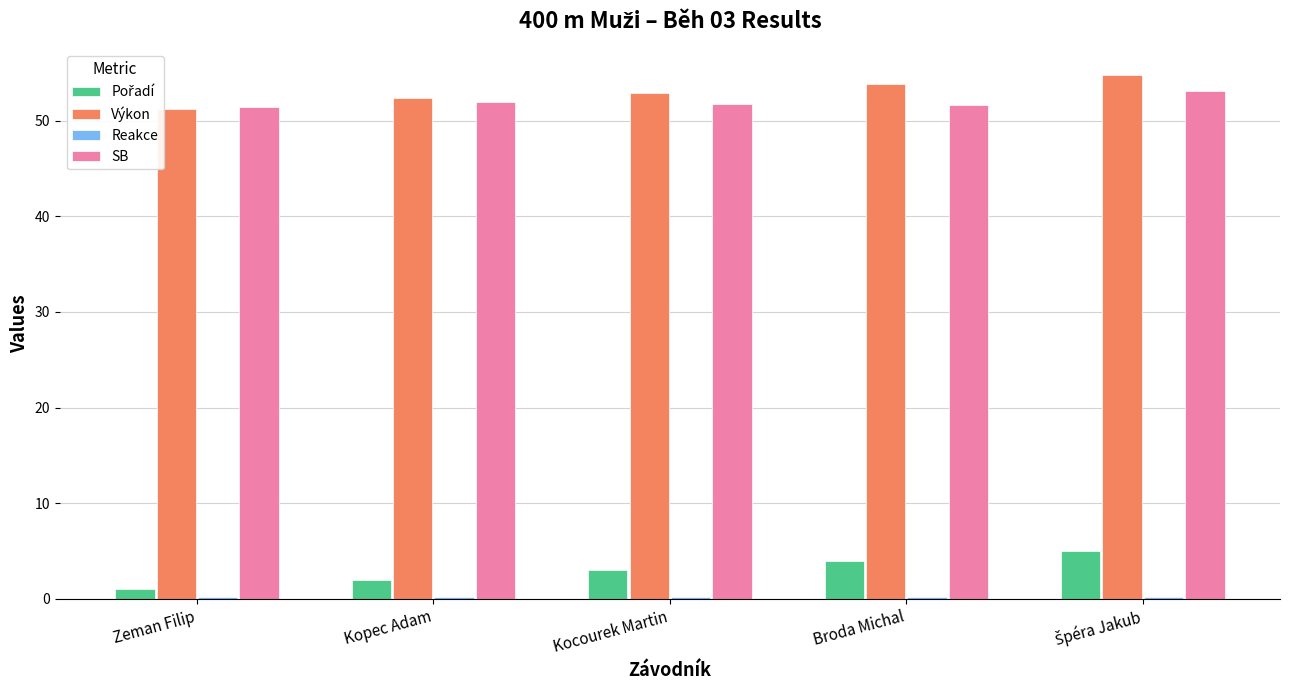

The Výkon series shows 52.9 at Kocourek Martin. True or false?

True